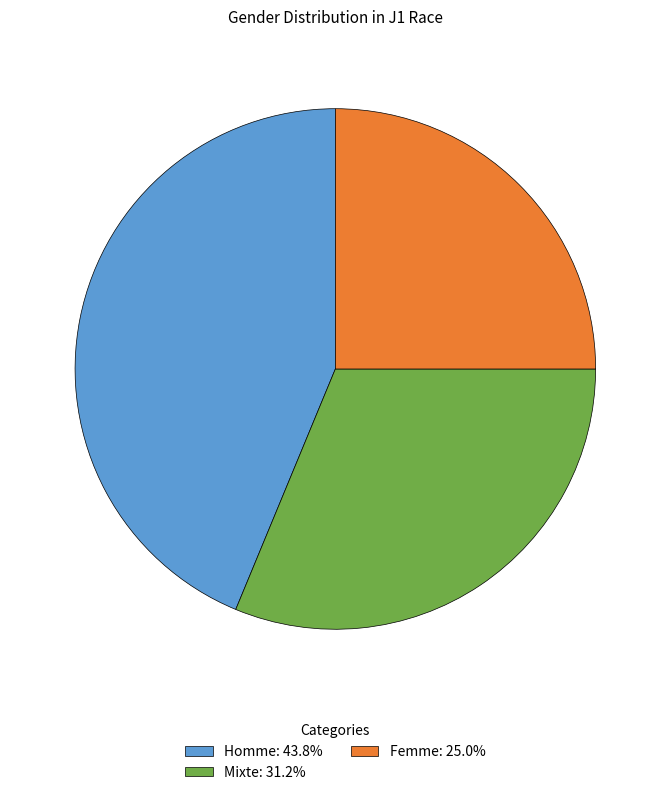

Does any single category account for the majority?

No